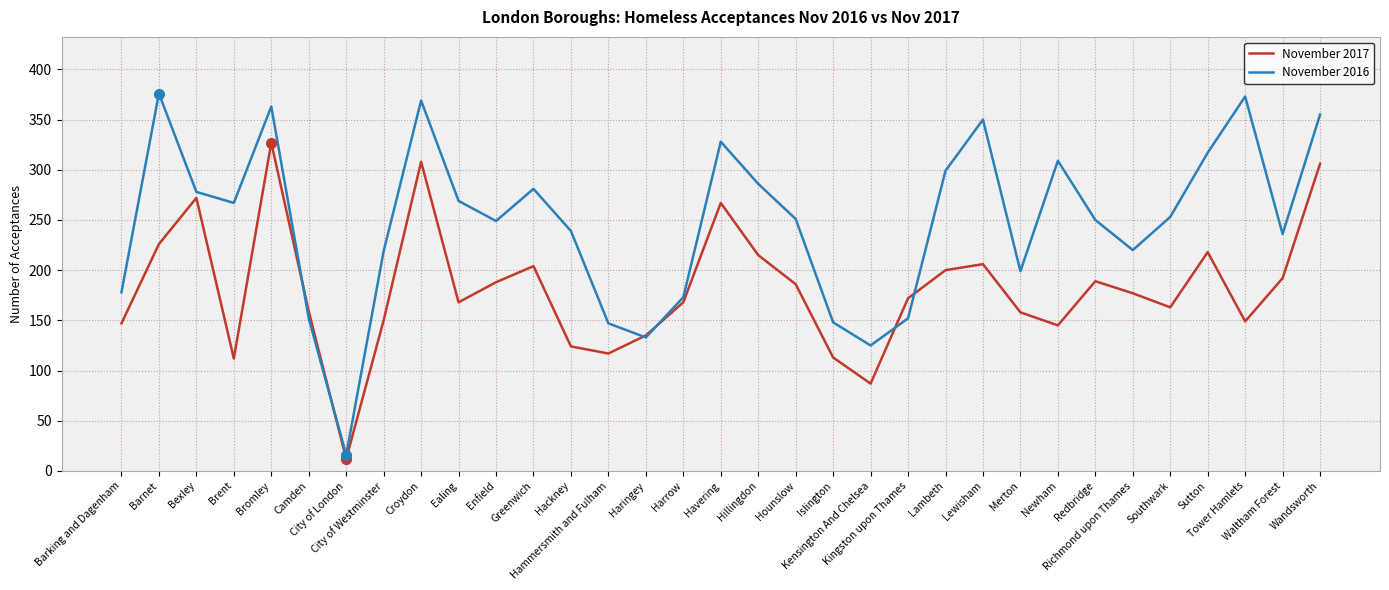

What is the greatest value displayed?

376